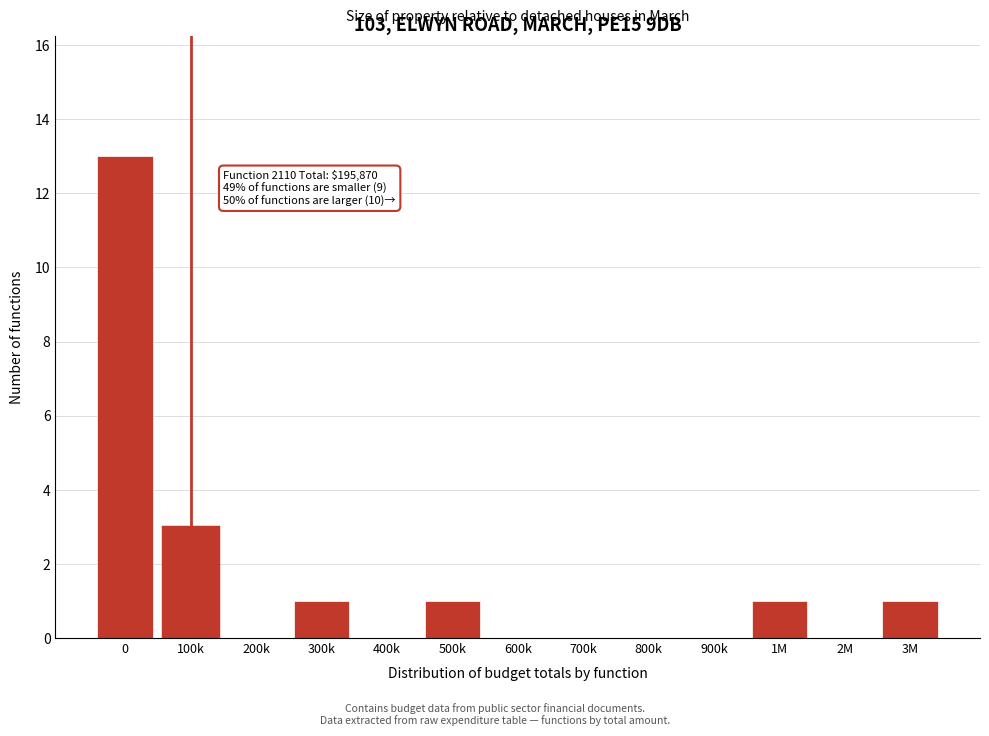

Reading left to right, what are all the values shown in this chart?

0=13	100k=3	200k=0	300k=1	400k=0	500k=1	600k=0	700k=0	800k=0	900k=0	1M=1	2M=0	3M=1